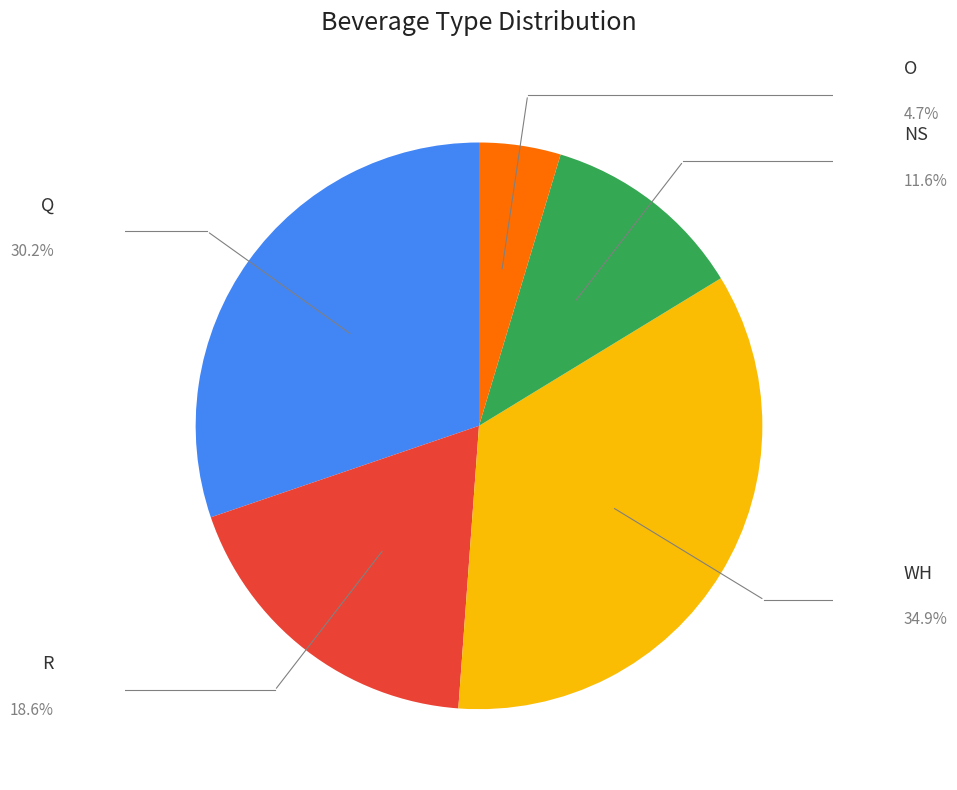

Is there any slice that represents more than half of the pie?

No